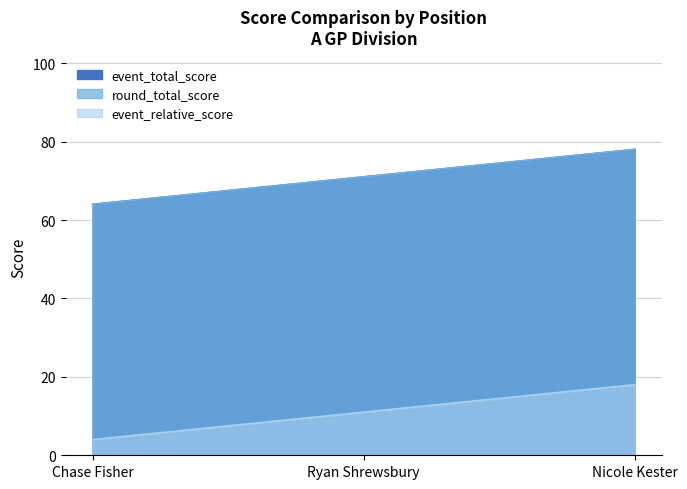

The round_total_score series shows 53 at Nicole Kester. True or false?

False